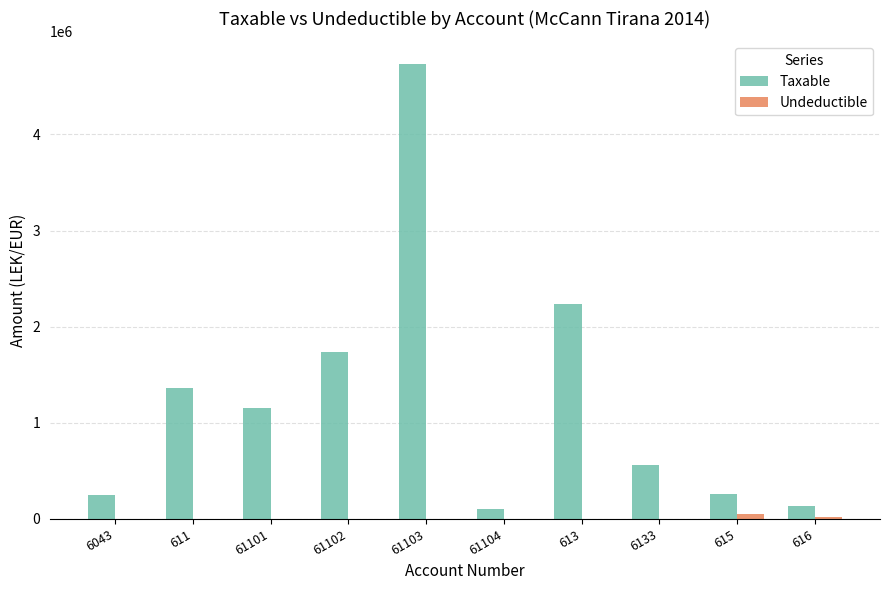

Is it true that Taxable equals 401044.1 at 6043?

False